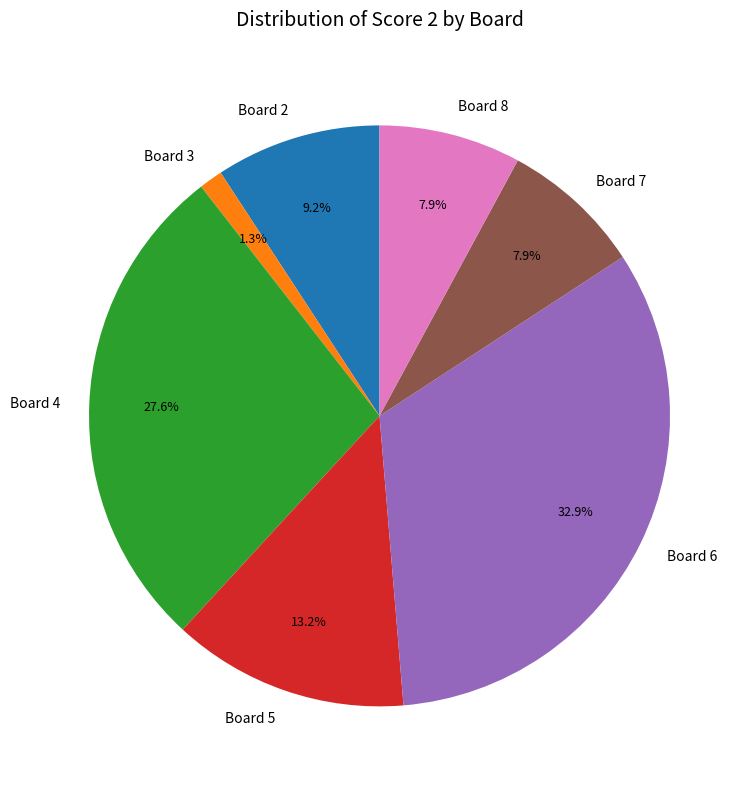

Count the number of slices in the pie.

7